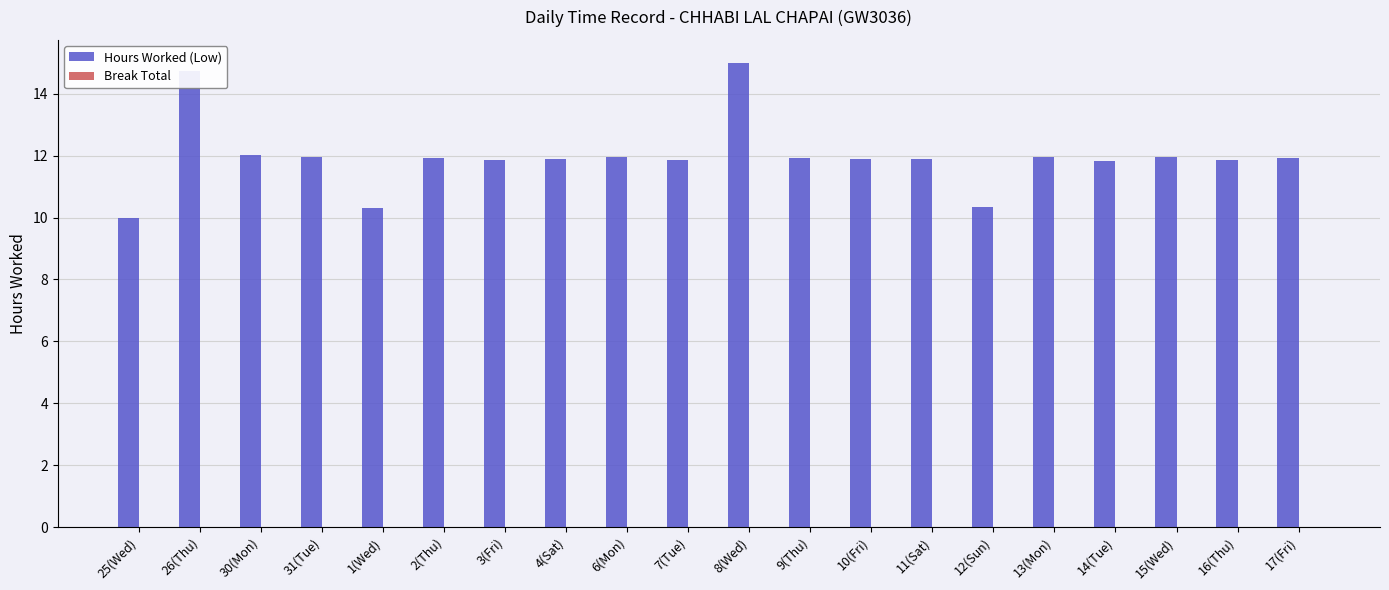

What is the value of the 5th bar from the left?

10.3